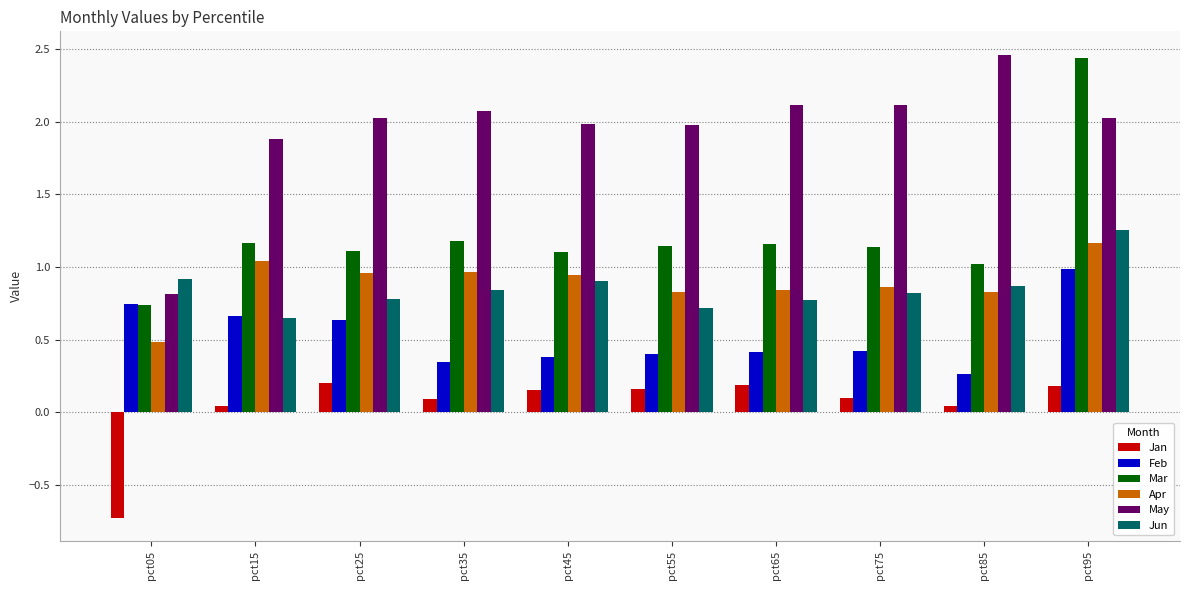

Is it true that Jun equals 2.1 at pct95?

False